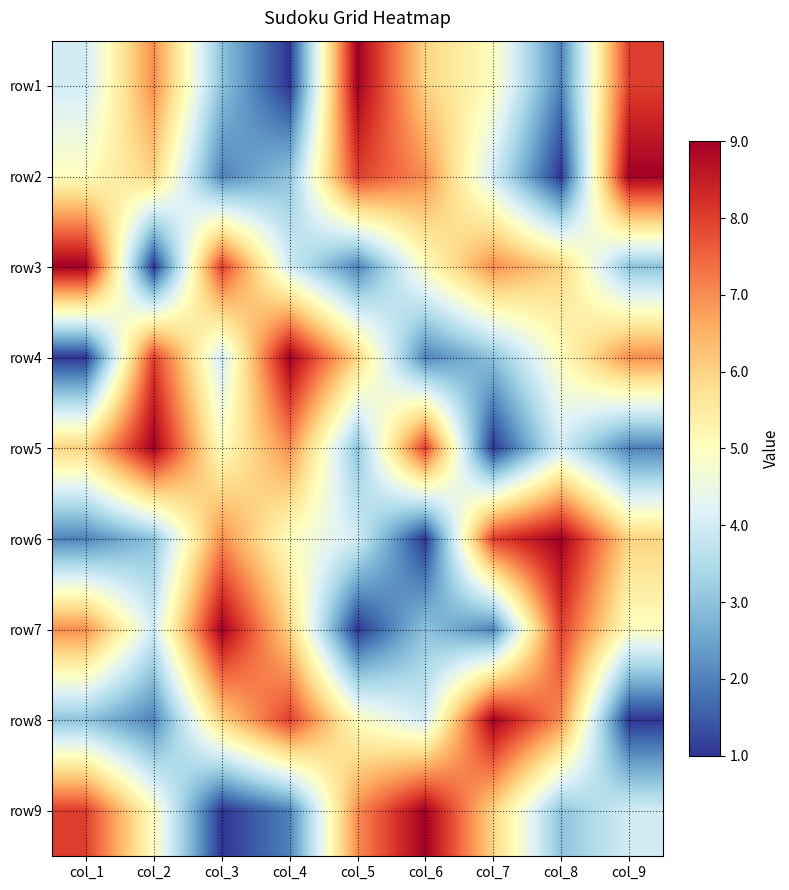

What is the total value across all series at col_2?

45